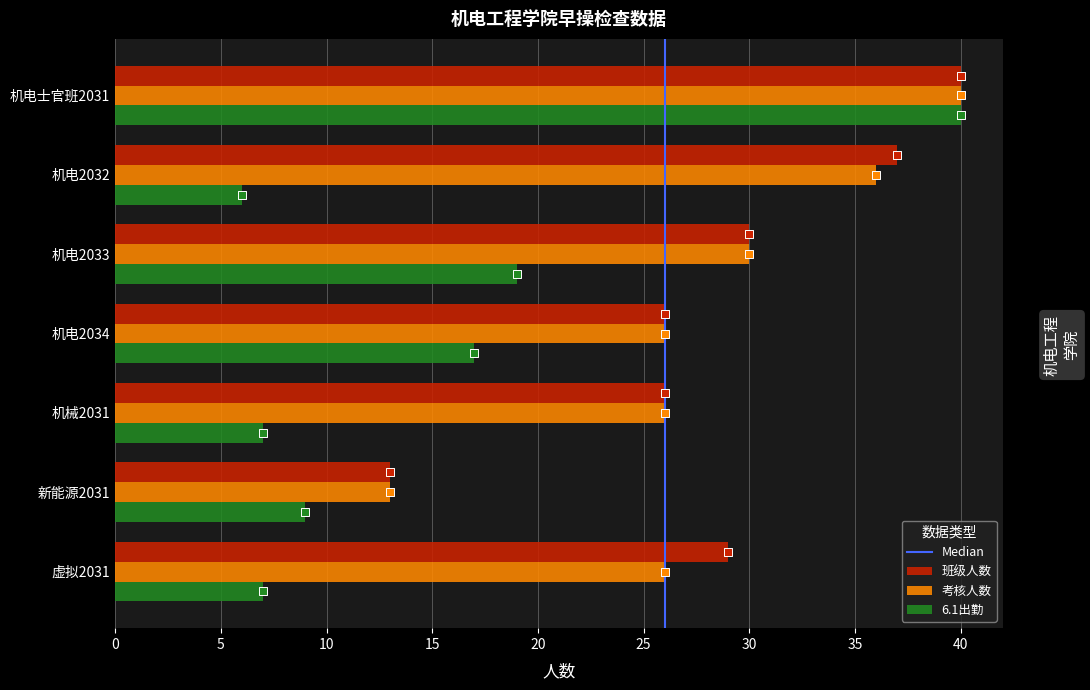

At how many categories does at least one series exceed 25?

6